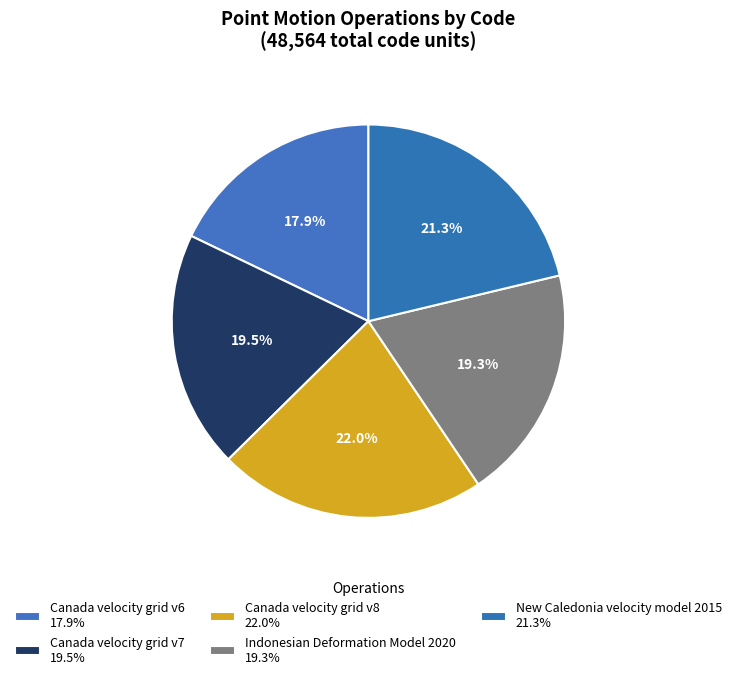

What is the ratio of the value at Indonesian Deformation Model 2020 to the value at Canada velocity grid v6?

1.1